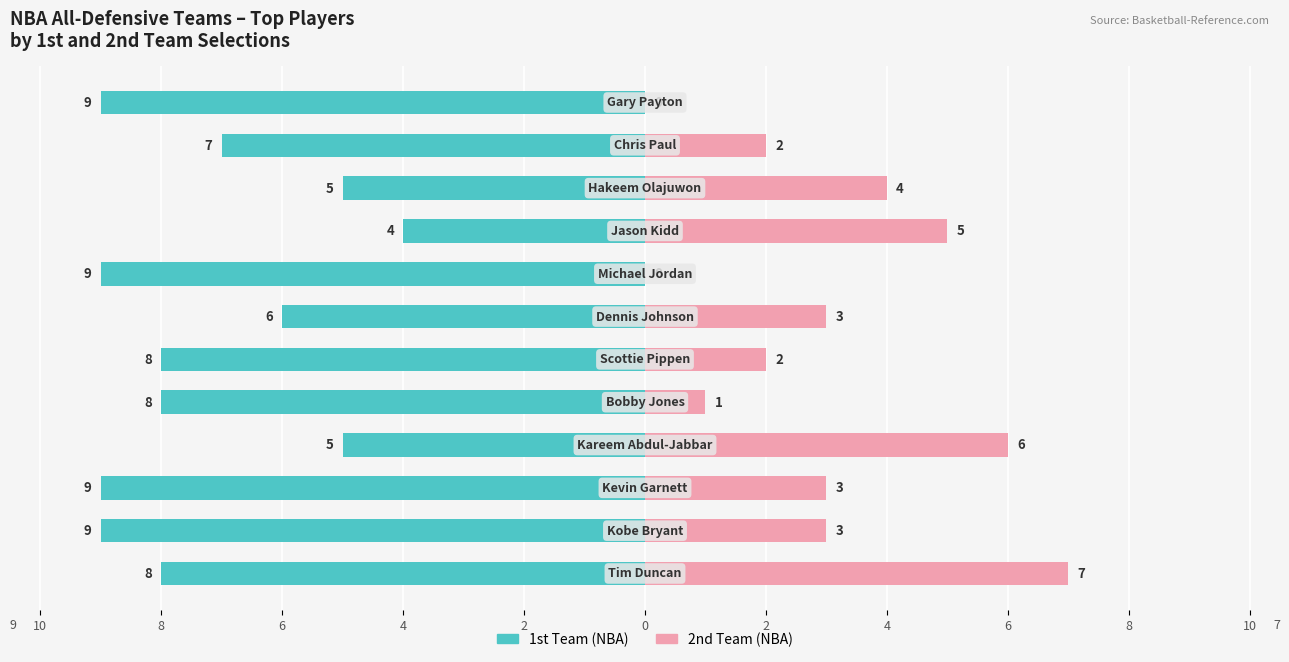

Reading right to left, what are all the values shown in this chart?

1st Team (NBA): -9	-7	-5	-4	-9	-6	-8	-8	-5	-9	-9	-8
2nd Team (NBA): 0	2	4	5	0	3	2	1	6	3	3	7